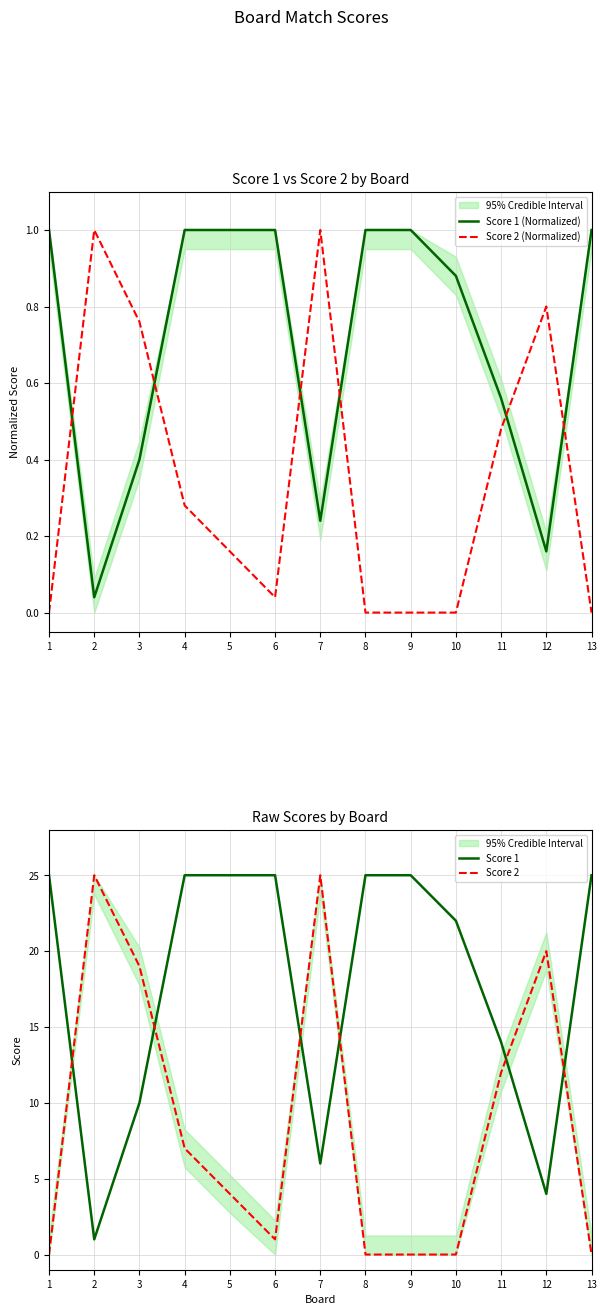

Does the chart display data point markers on the line(s)?

No